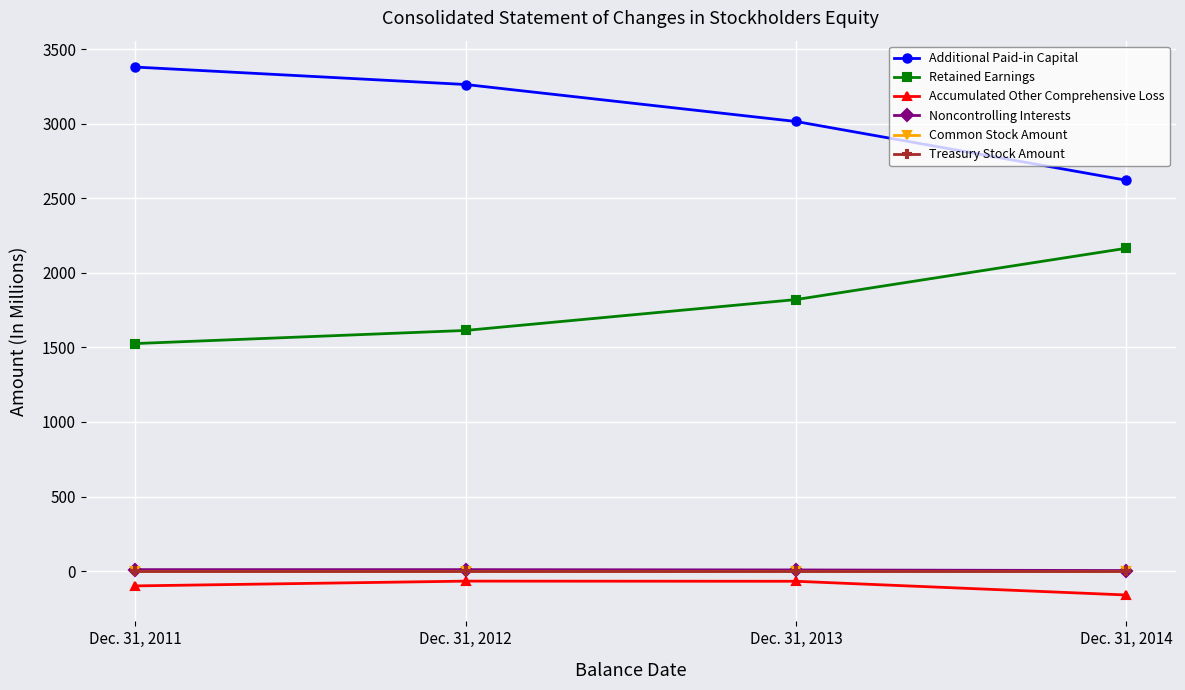

How many lines are shown in the chart?

6